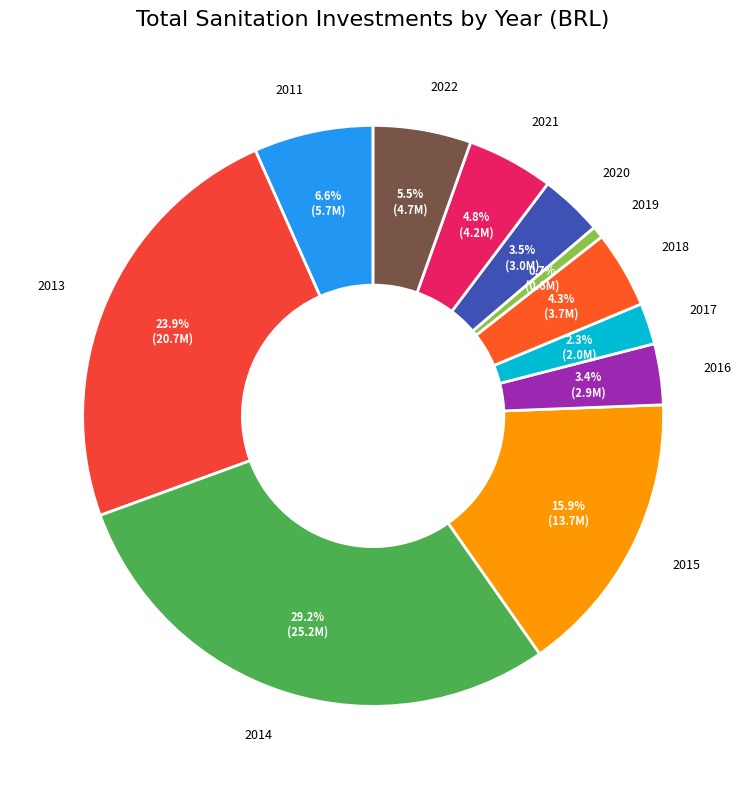

Is 2014 the majority of the pie?

No